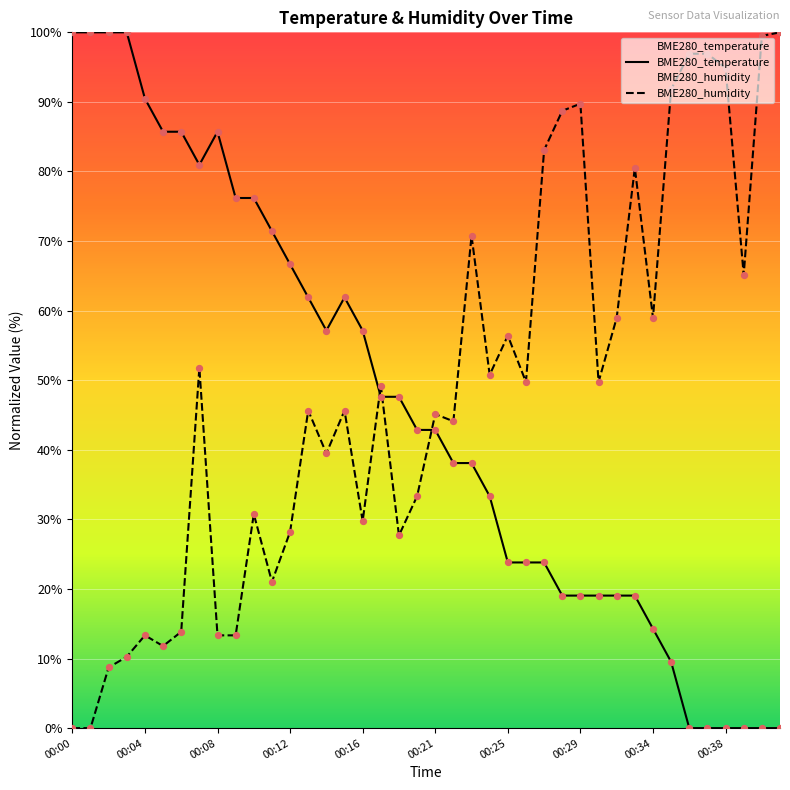

At how many categories does at least one series exceed 4?

40